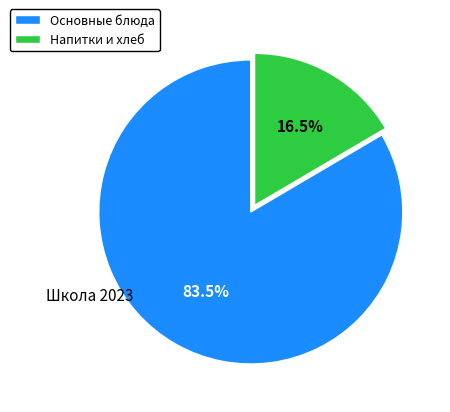

Rank the categories by value from lowest to highest.

Напитки и хлеб, Основные блюда